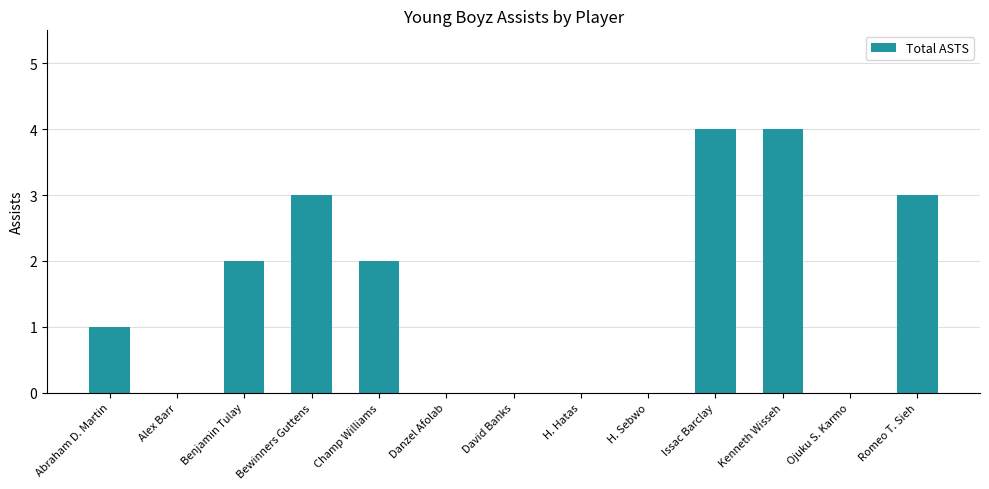

Count the values in the range 0 to 3.

11